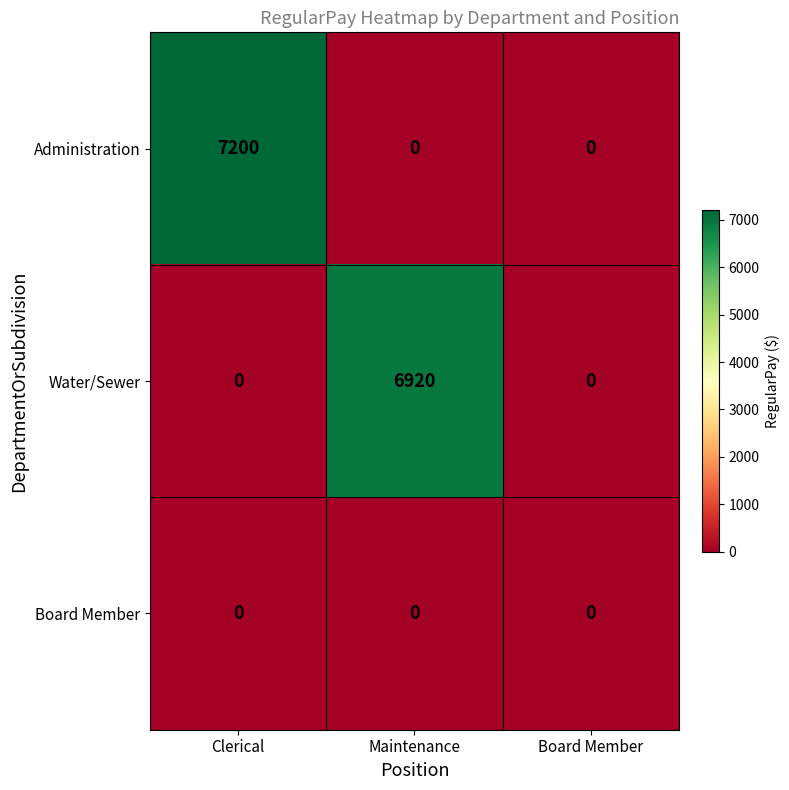

What is the spread (max minus min) of values at Maintenance?

6920